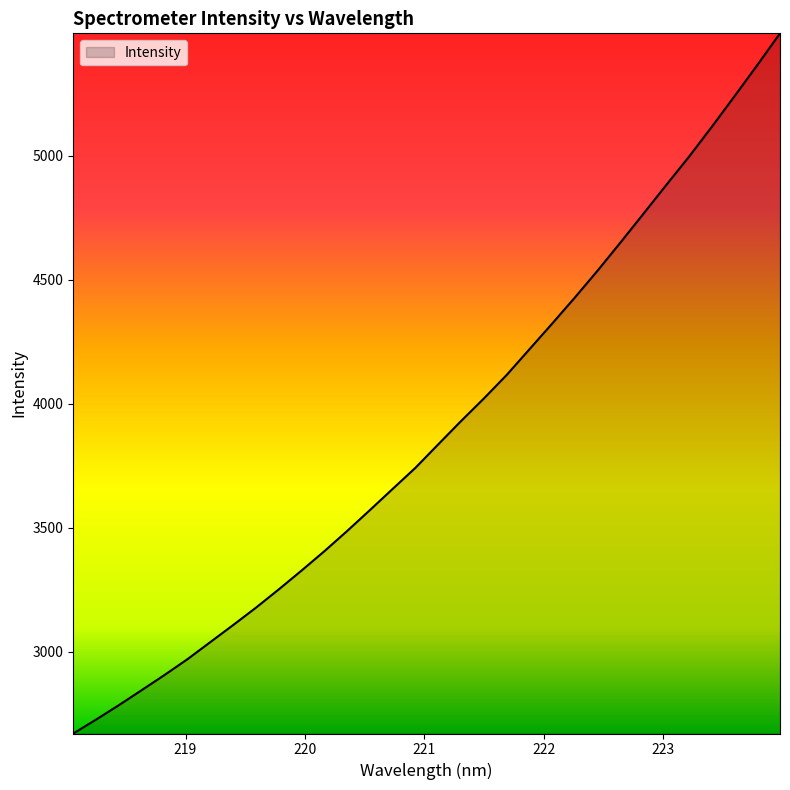

What is the maximum value shown in the chart?

5493.7